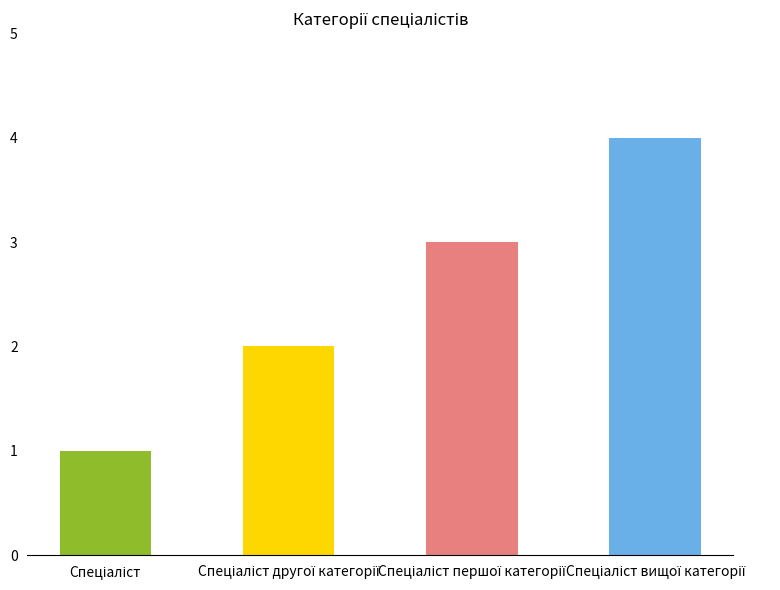

How many bars are there in total?

4